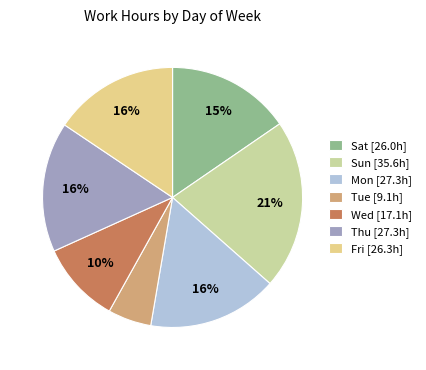

Count the number of slices in the pie.

7